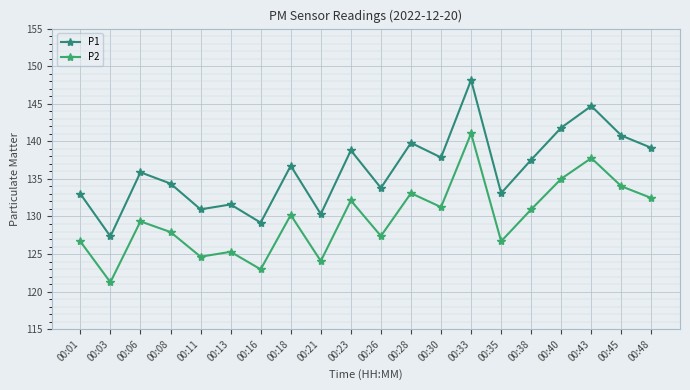

Which series has the largest range (max minus min)?

P1